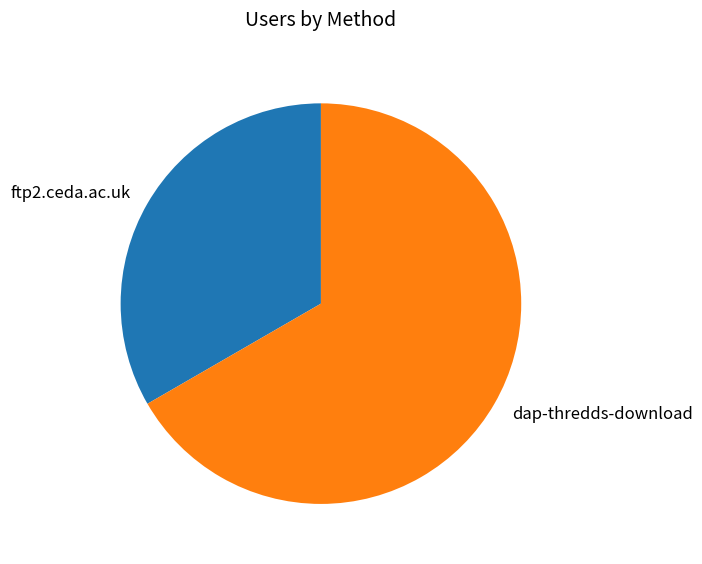

To the nearest percent, what portion does ftp2.ceda.ac.uk represent?

33%